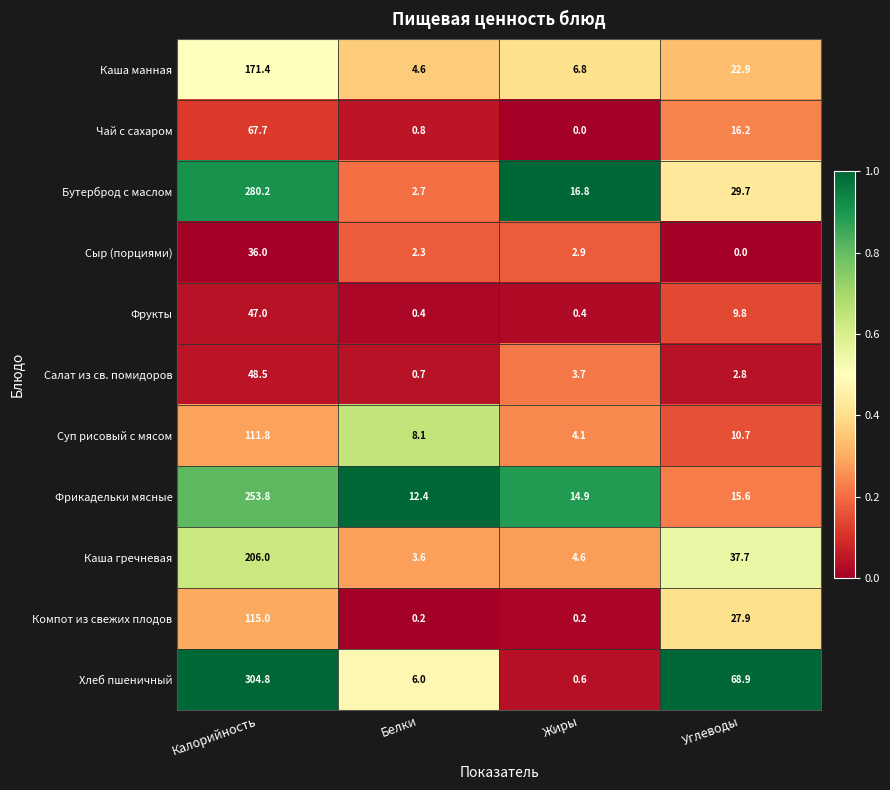

What is the sum of the Каша гречневая values at Углеводы and Калорийность?

243.7